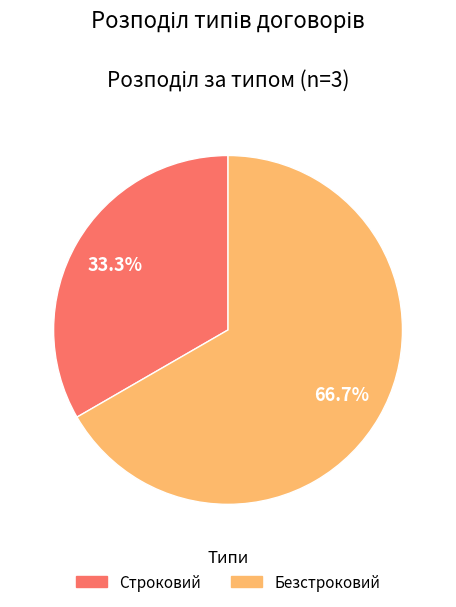

Which slice is the smallest?

Строковий